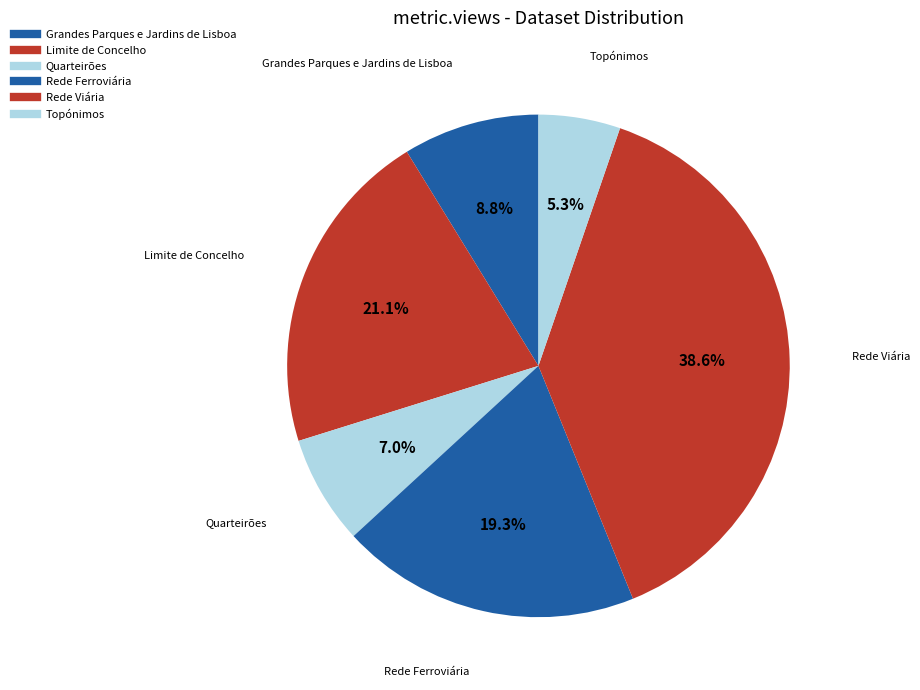

What is the total percentage of Rede Ferroviária and Grandes Parques e Jardins de Lisboa?

28.1%